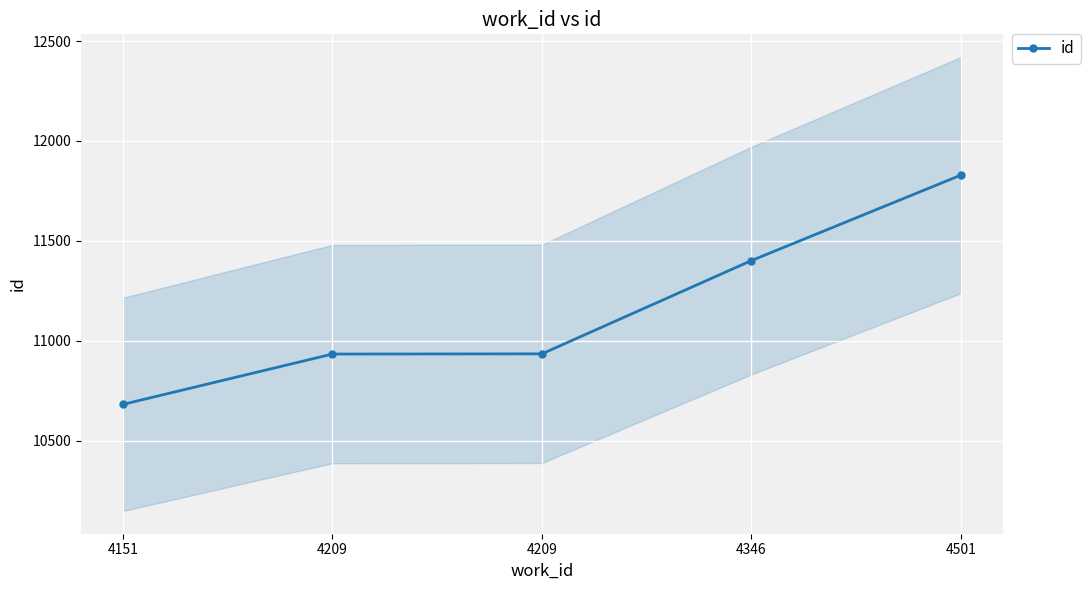

Reading left to right, transcribe all the data shown in this chart.

4151=10681	4209=10933	4209=10934	4346=11401	4501=11829